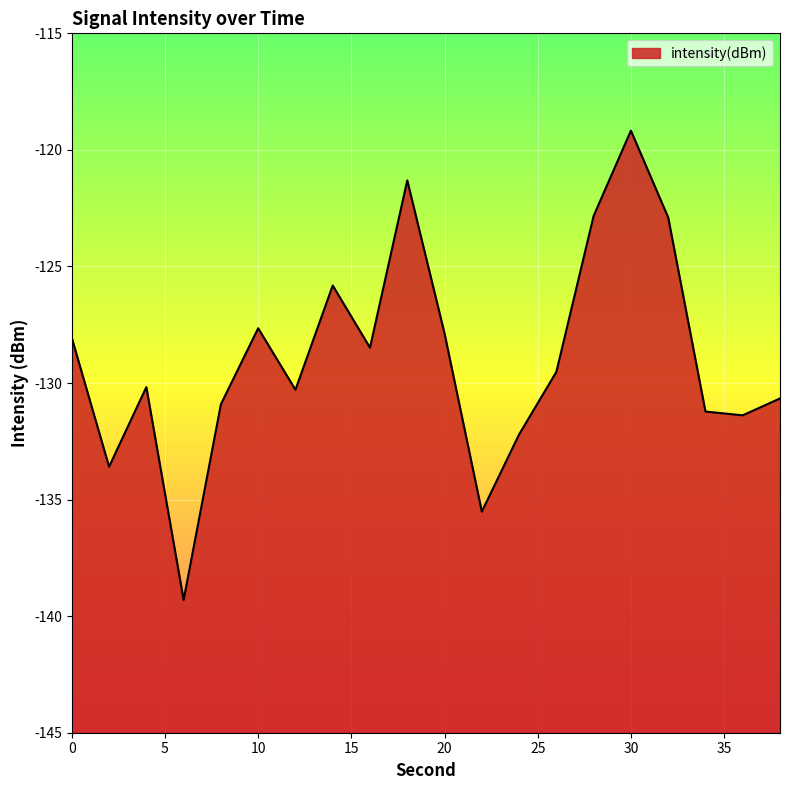

How many data points are less than -129?

11